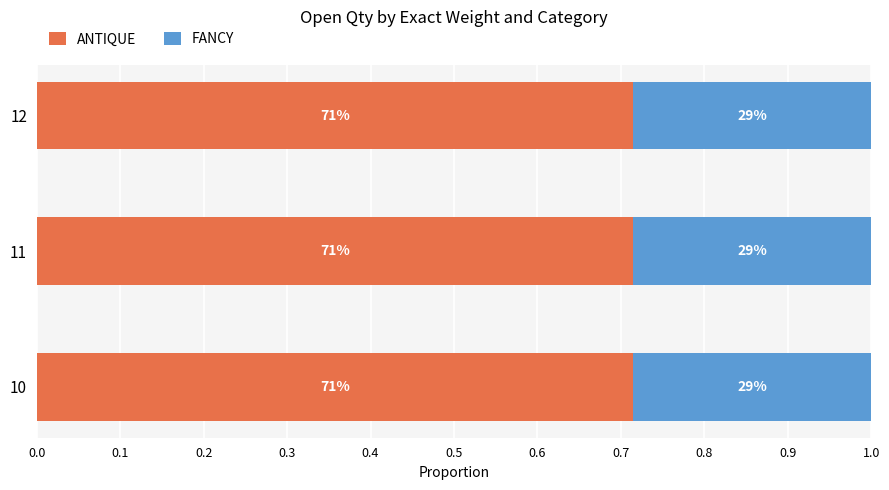

At 10, list the series in order from largest to smallest.

ANTIQUE, FANCY